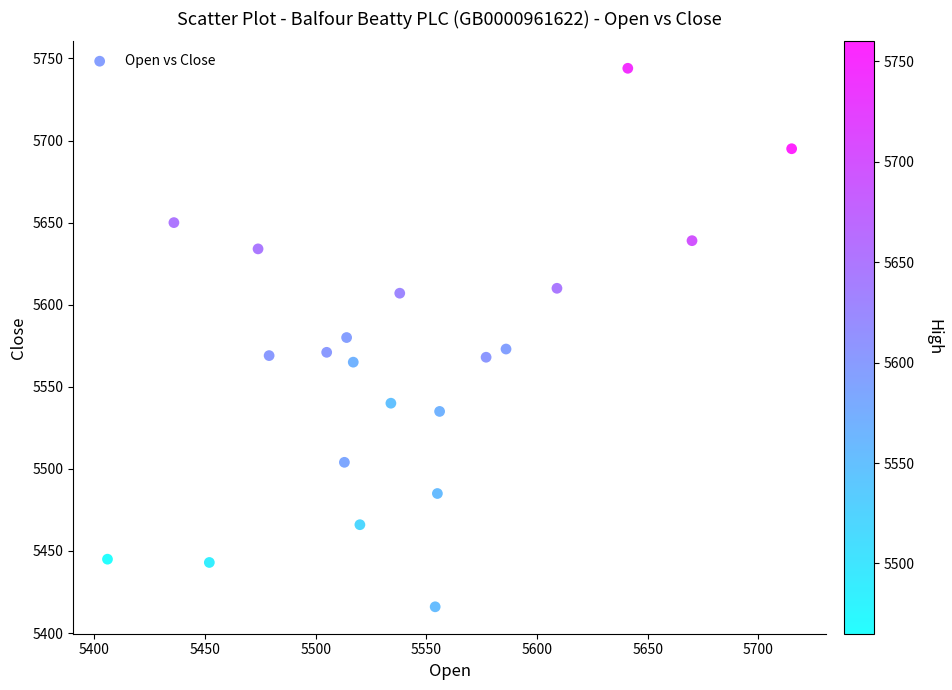

What is the range of Y values (max minus min)?

328